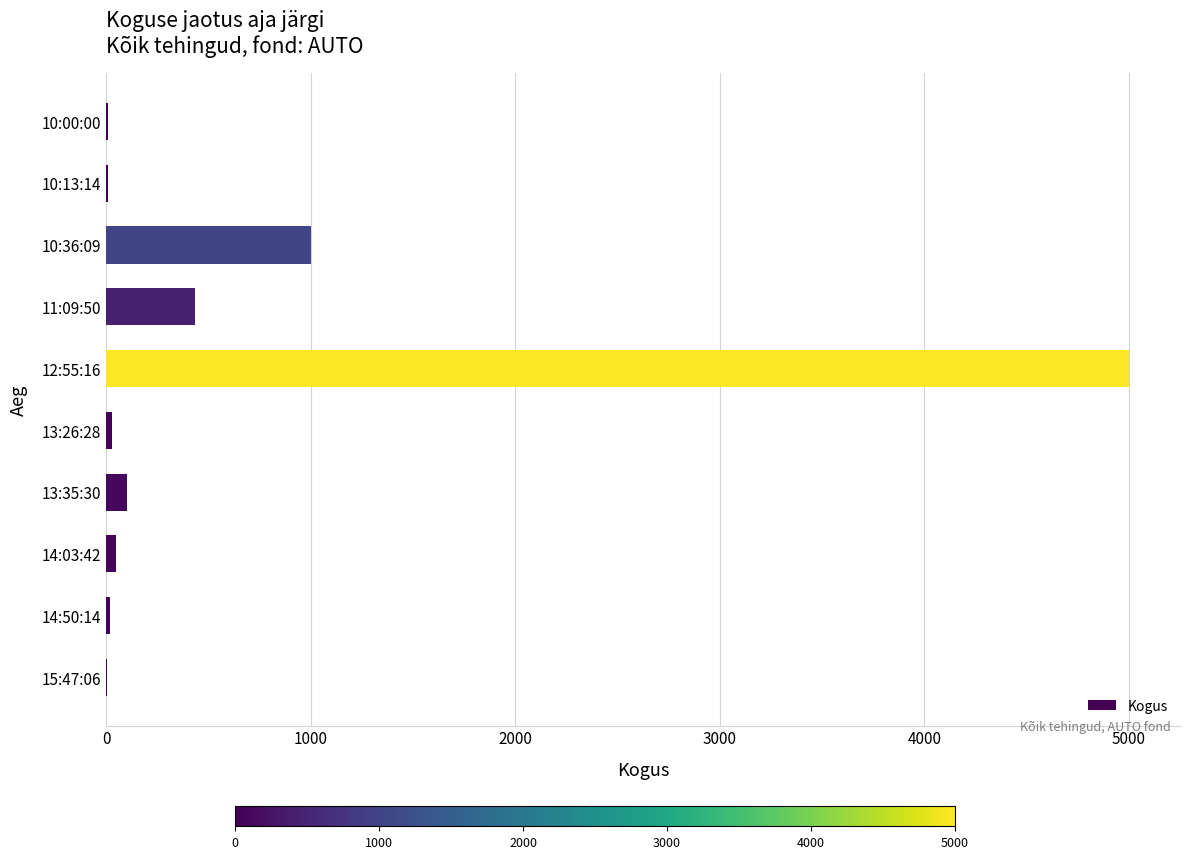

Approximately how many times larger is the value at 10:36:09 compared to 11:09:50?

2.3